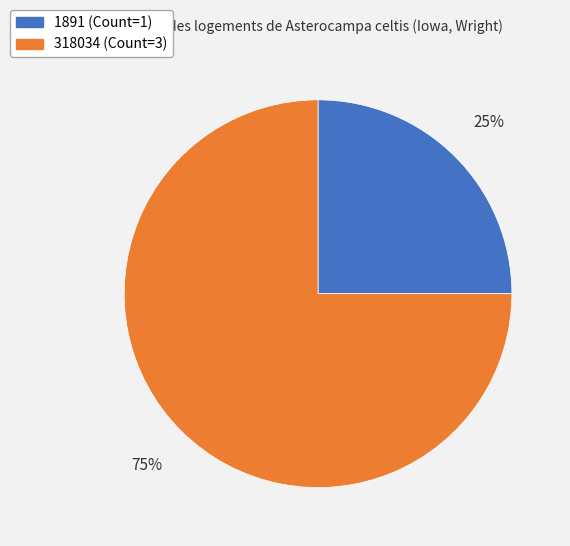

Is the sum of 318034 (Count=3) and 1891 (Count=1) greater than half?

Yes